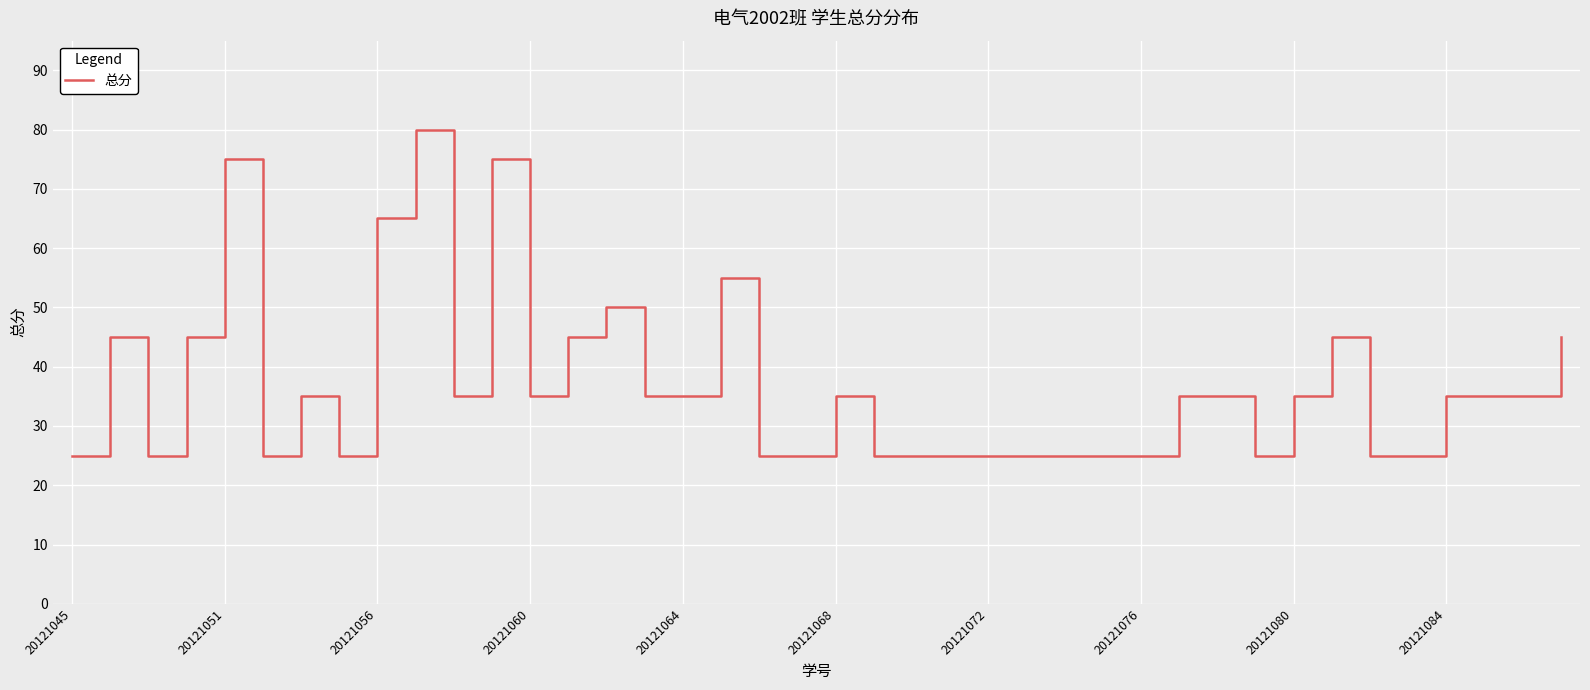

What is the difference between the maximum and minimum values?

55